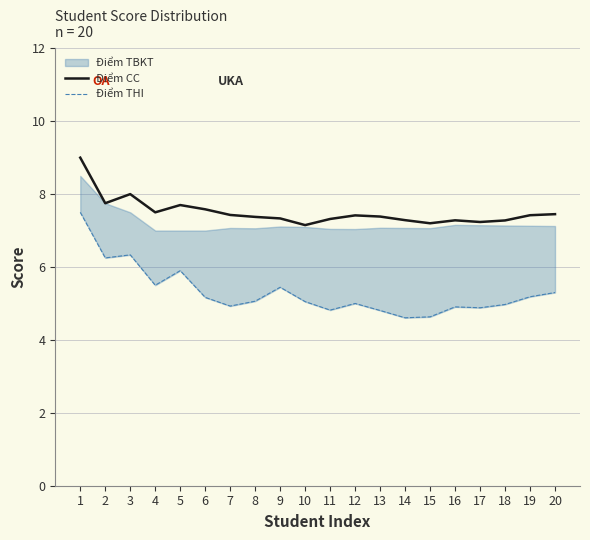

At which category does Điểm THI reach its first local peak?

3